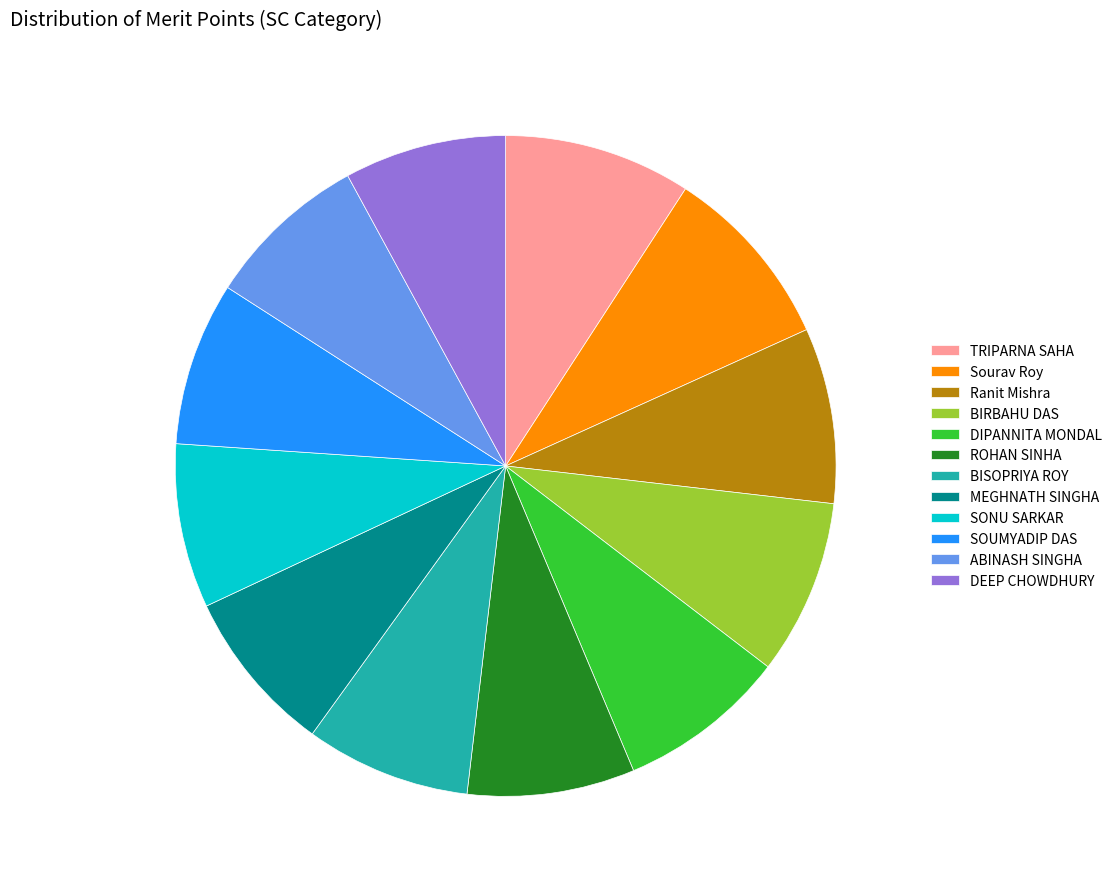

Is the sum of ABINASH SINGHA and BISOPRIYA ROY greater than half?

No